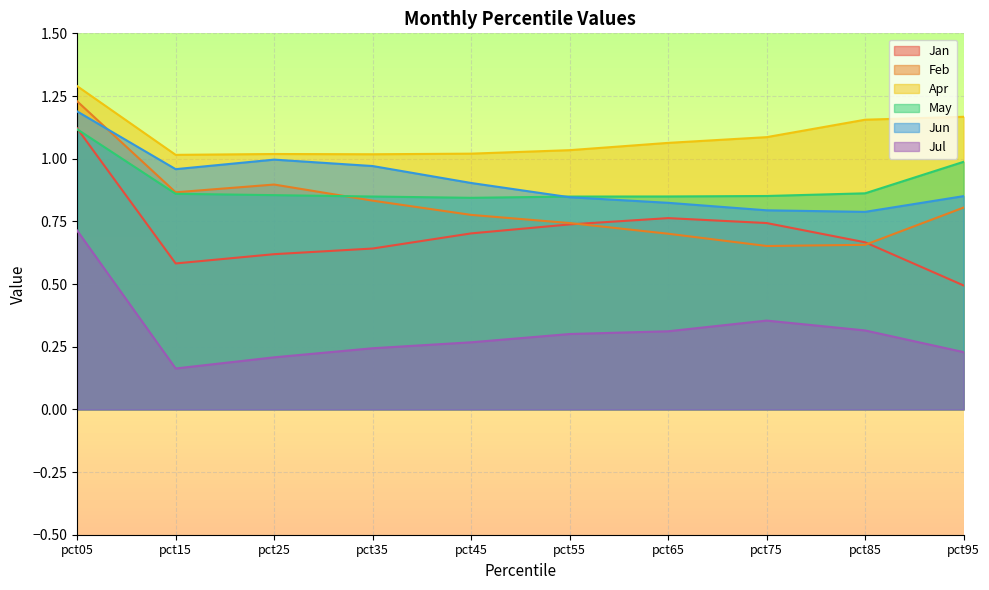

Between pct05 and pct45, which series saw the biggest shift?

Feb